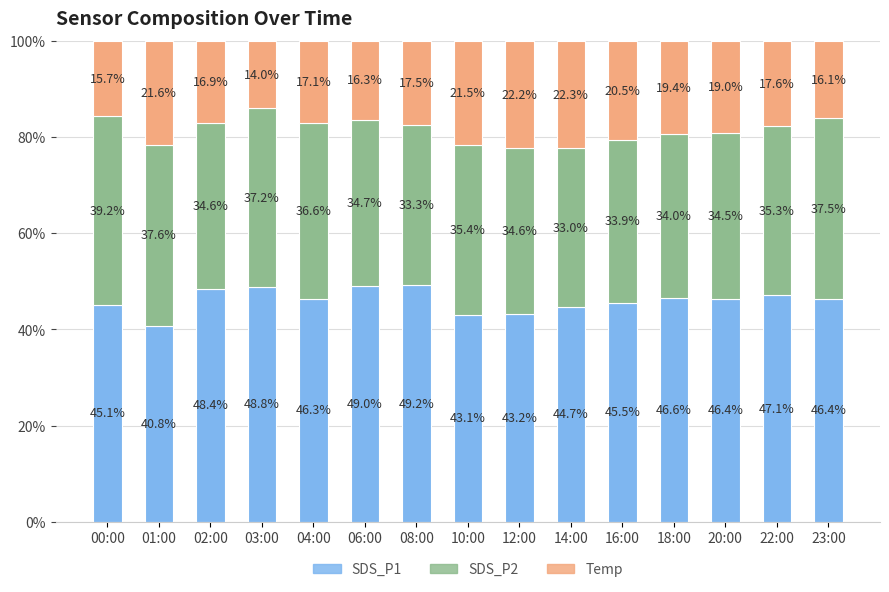

What is the sum of the SDS_P1 values at 22:00 and 02:00?

95.5